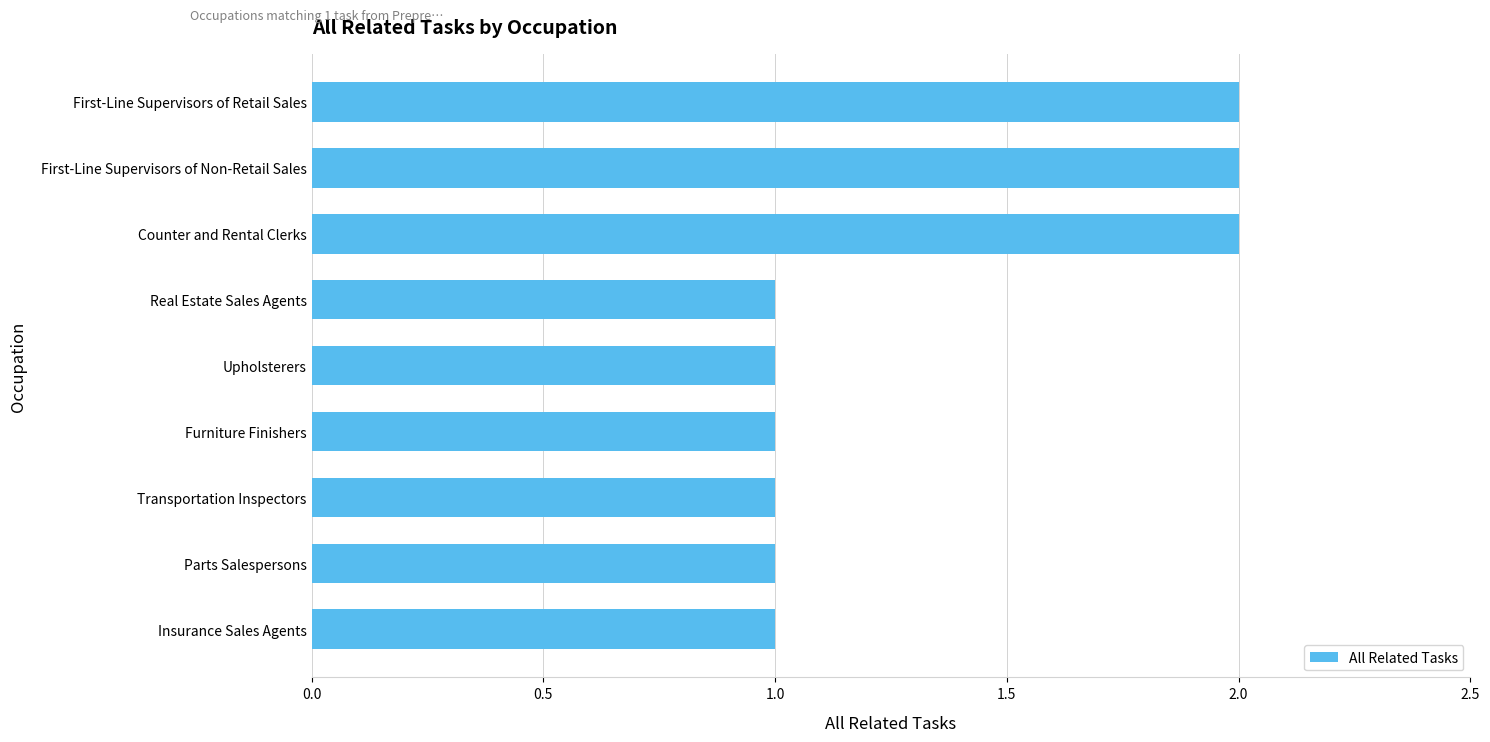

Reading bottom to top, extract all data points from this chart.

1	1	1	1	1	1	2	2	2